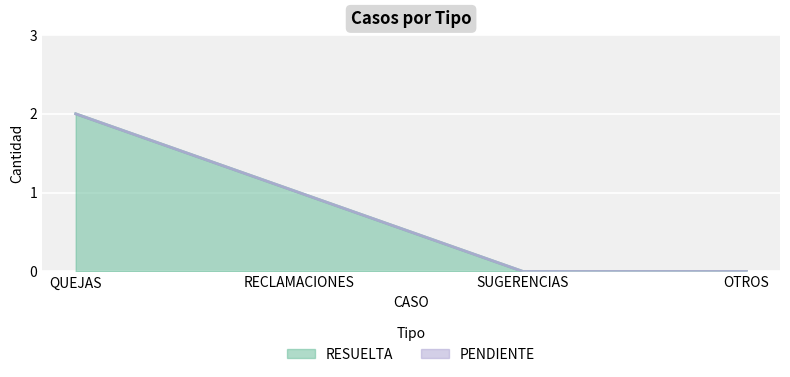

What is the greatest value displayed?

2